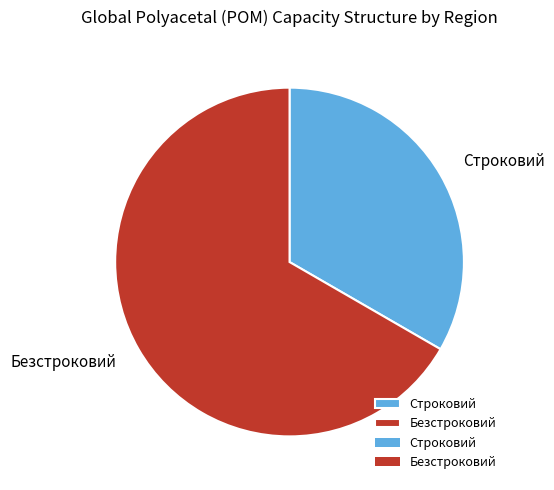

What is the ratio of the value at Строковий to the value at Безстроковий?

0.5